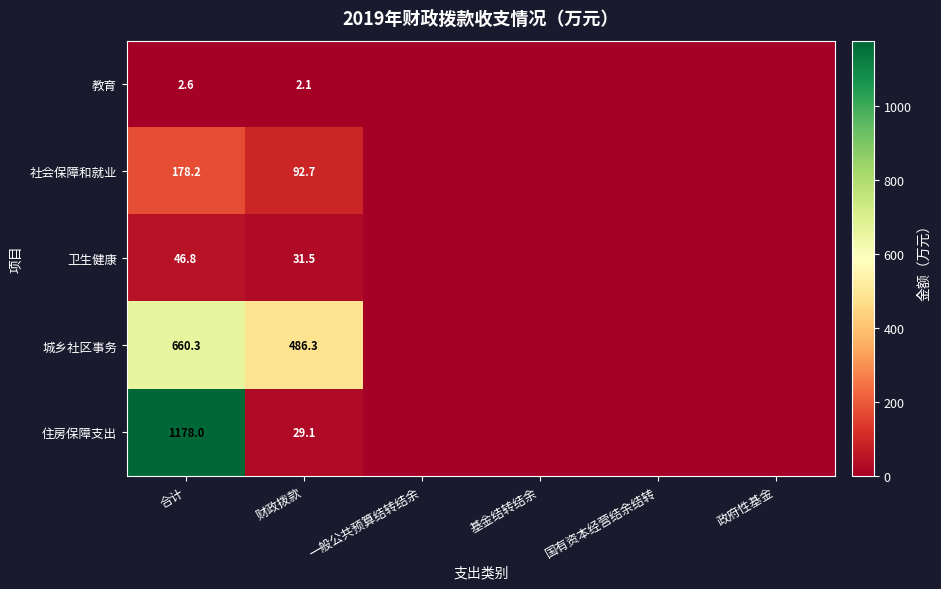

What is the spread (max minus min) of values at 合计?

1175.4